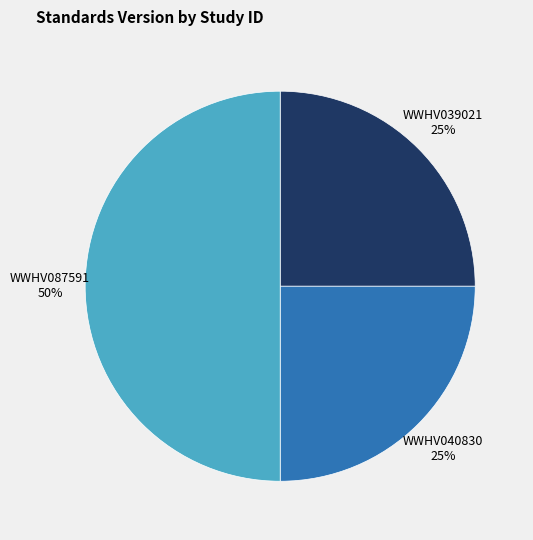

How many slices are in this pie chart?

3